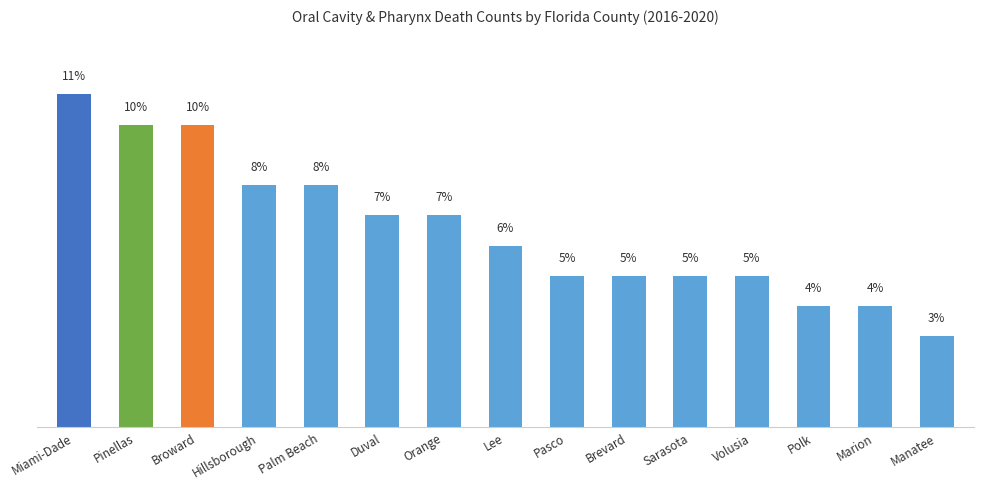

What is the label of the 5th bar from the right?

Sarasota